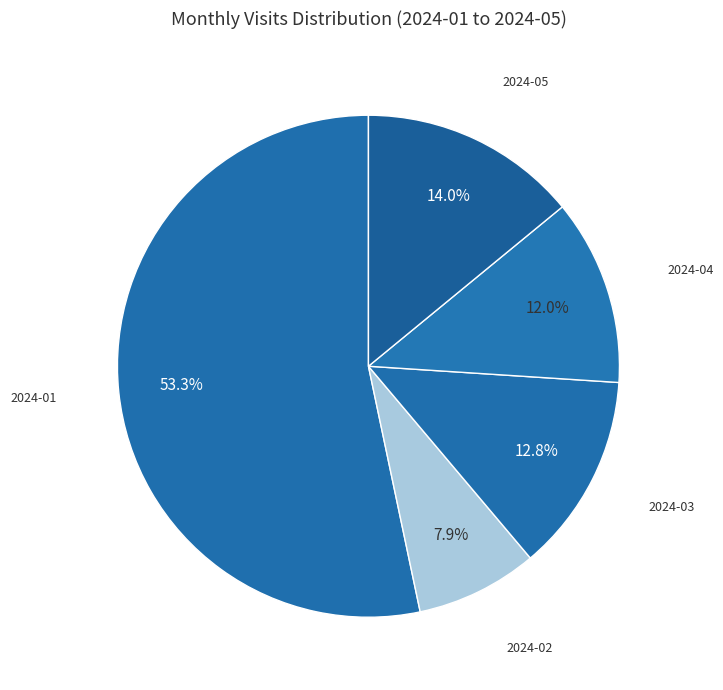

Approximately how many times larger is the value at 2024-05 compared to 2024-01?

0.3